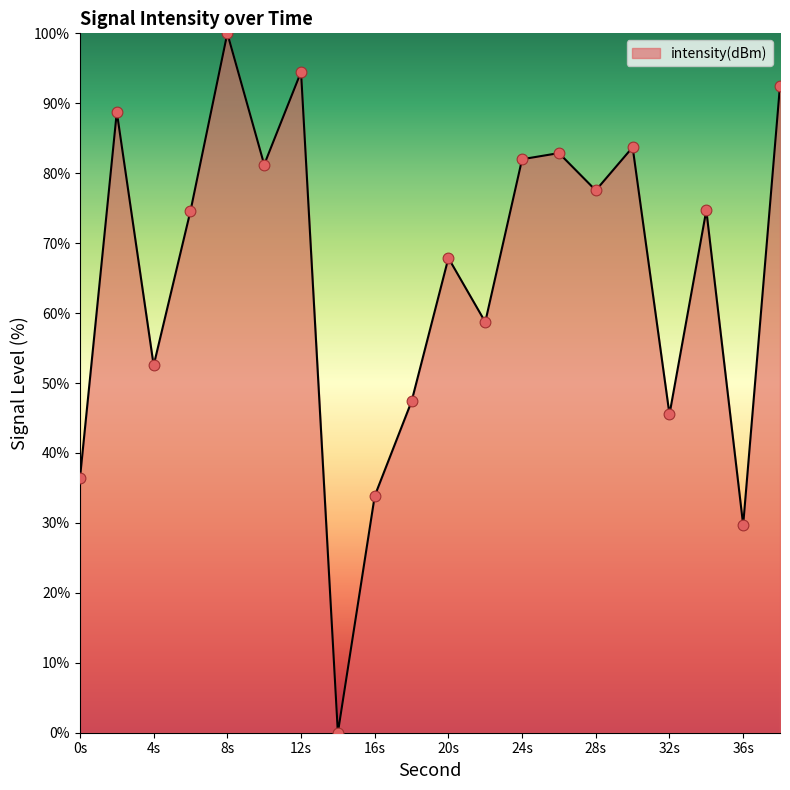

What is the difference between the maximum and minimum values?

100.0